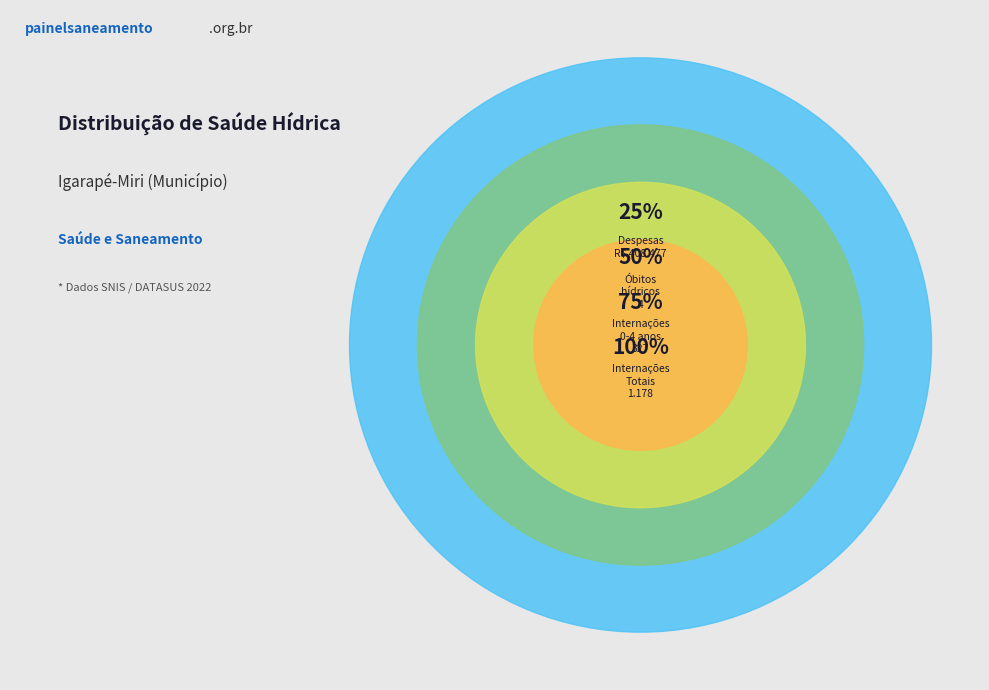

Which category accounts for the majority?

Despesas com internações por doenças de veiculação hídrica (R$)